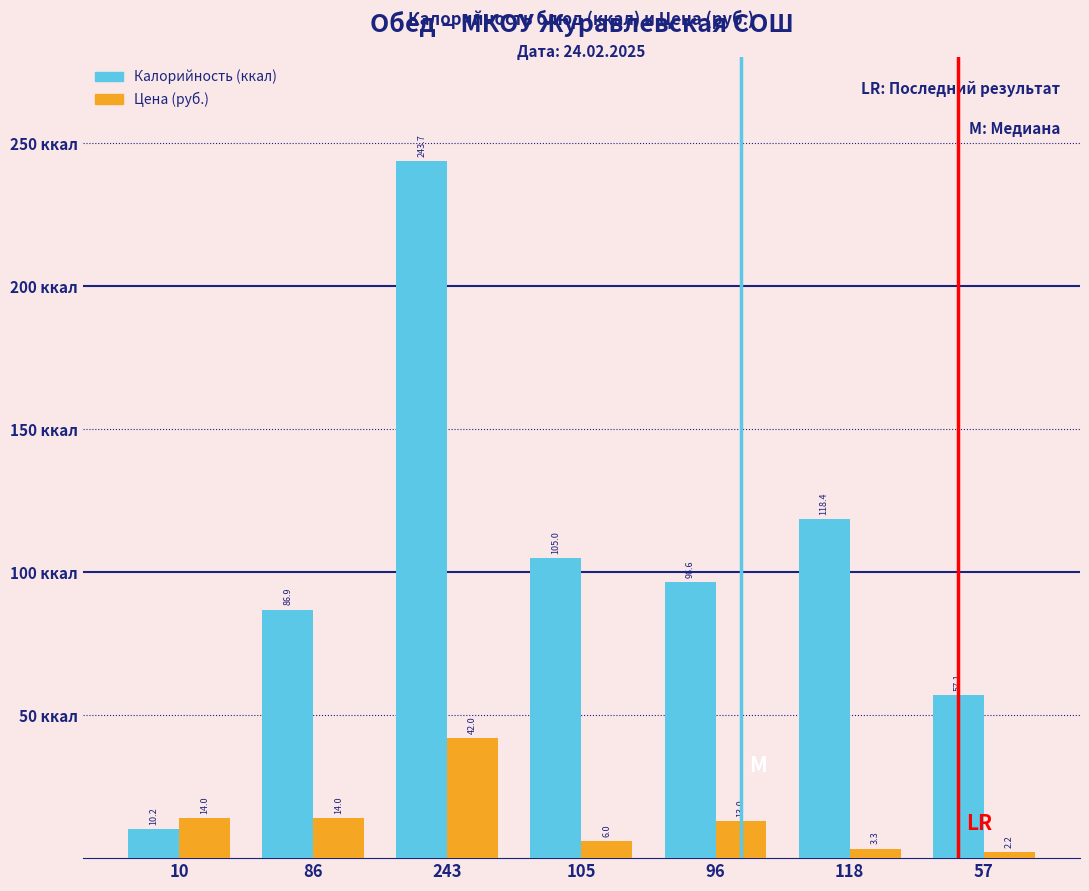

Reading left to right, what are all the values shown in this chart?

Калорийность (ккал): 10=10.2	86=86.9	243=243.7	105=105.0	96=96.6	118=118.4	57=57.1
Цена (руб.): 10=14.0	86=14.0	243=42.0	105=6.0	96=13.0	118=3.3	57=2.2